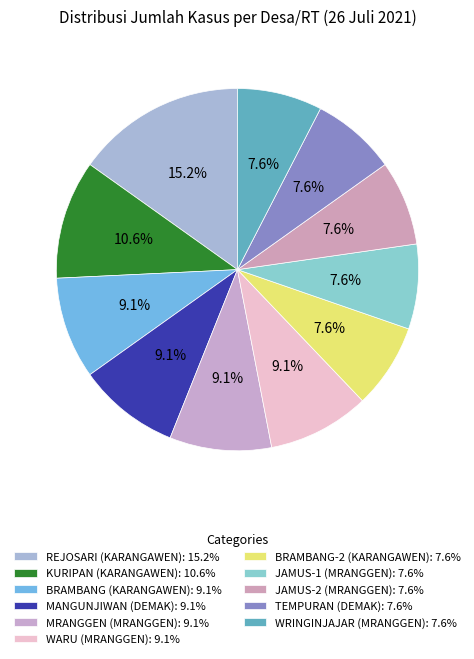

How much of the chart is everything except WRINGINJAJAR (MRANGGEN)?

92.4%